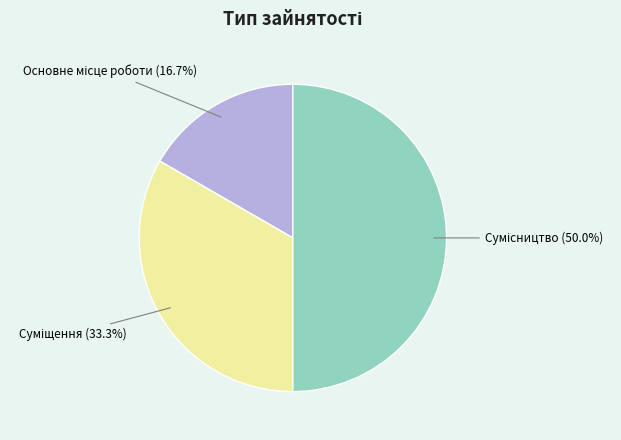

Which slice is the largest?

Сумісництво